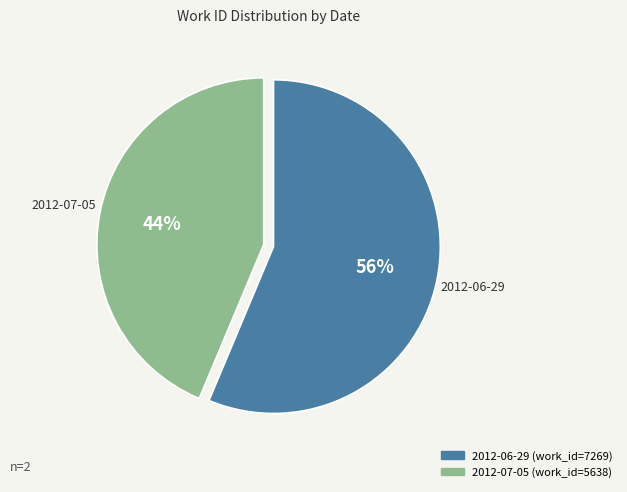

To the nearest percent, what is the combined percentage of 2012-06-29 and 2012-07-05?

100%